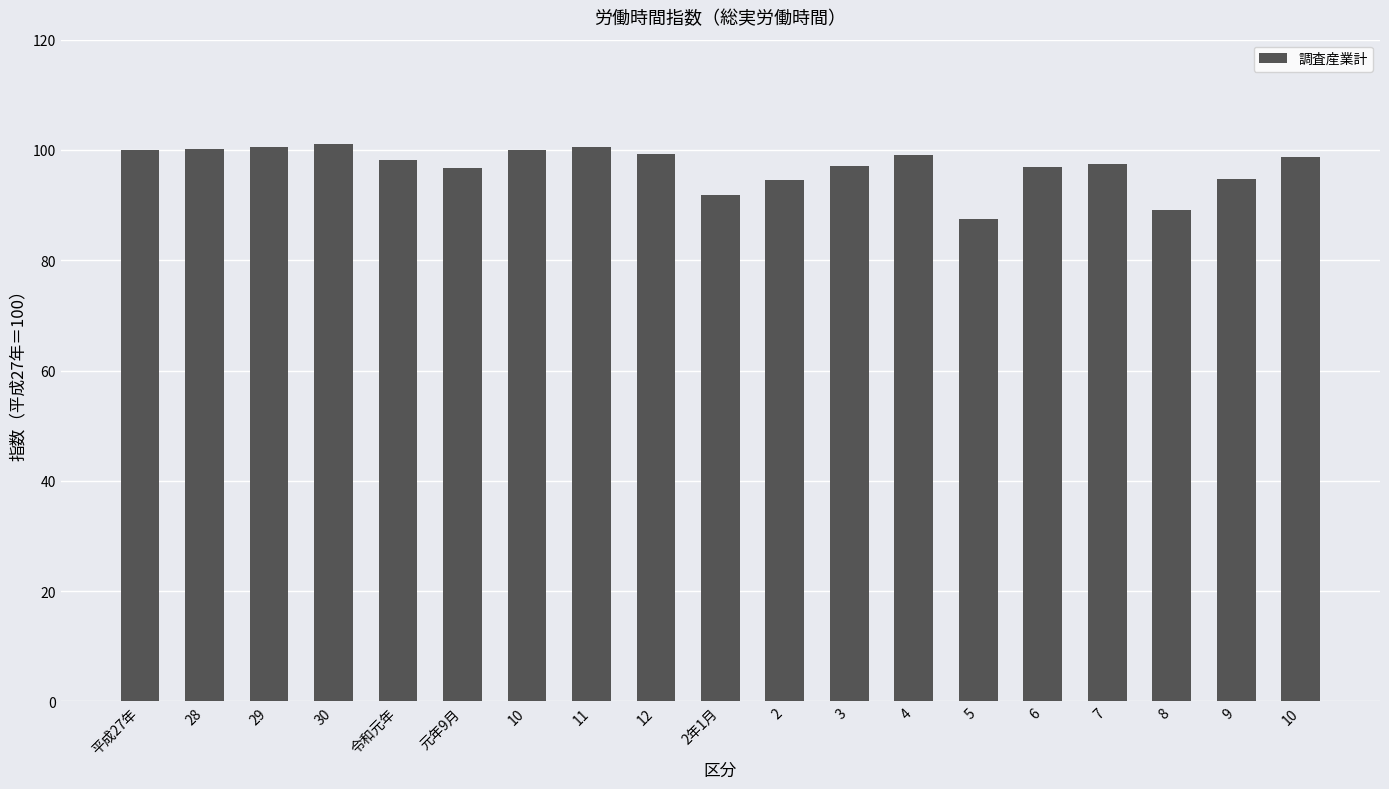

How many series are shown in this chart?

1